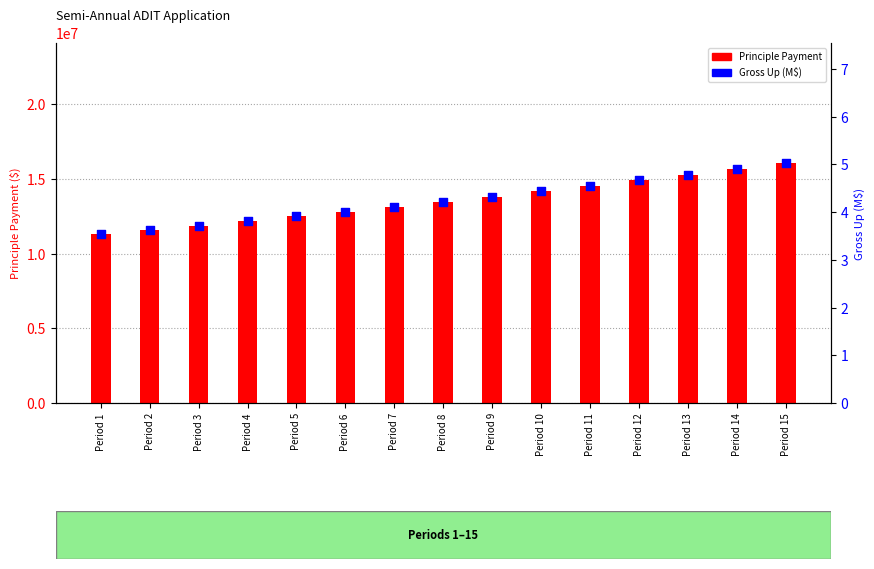

Is the value of Principle Payment at Period 14 greater than the value of Gross Up (M$) at Period 14?

Yes